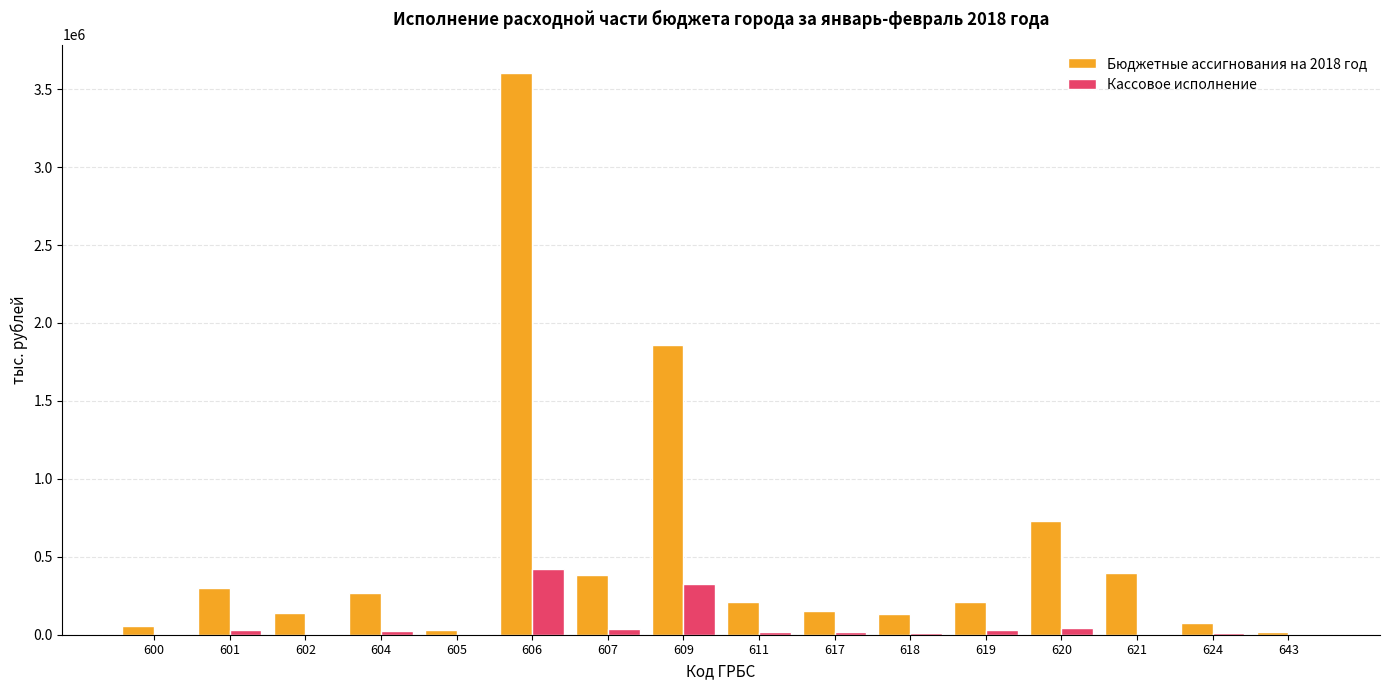

What is the sum of all Кассовое исполнение values?

988848